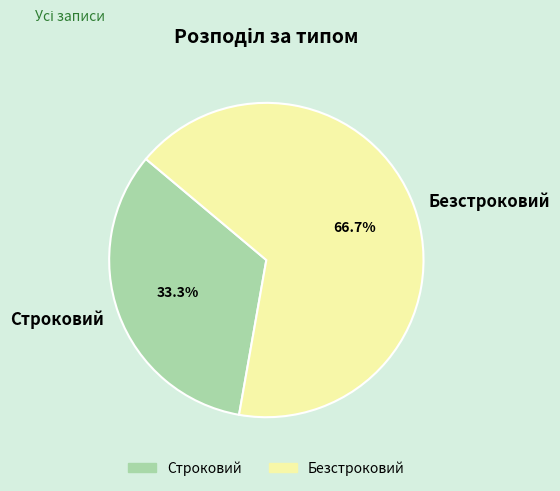

The Строковий slice represents 28% of the pie. True or false?

False